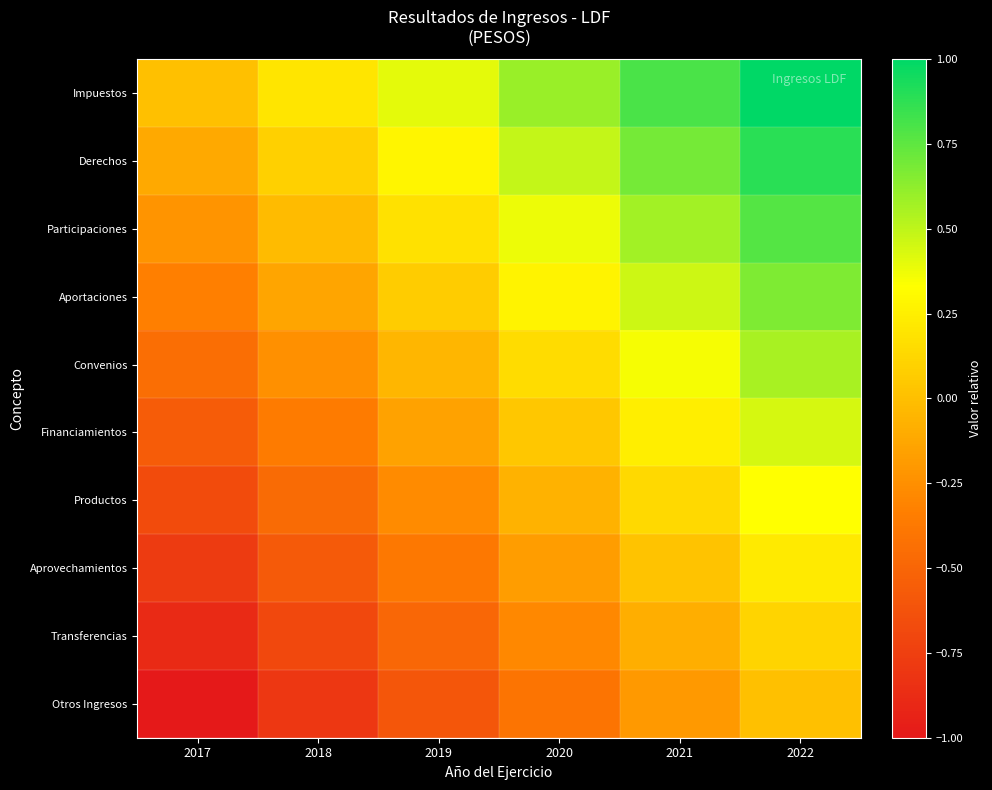

What is the difference between the highest and lowest values at 2017?

1.0